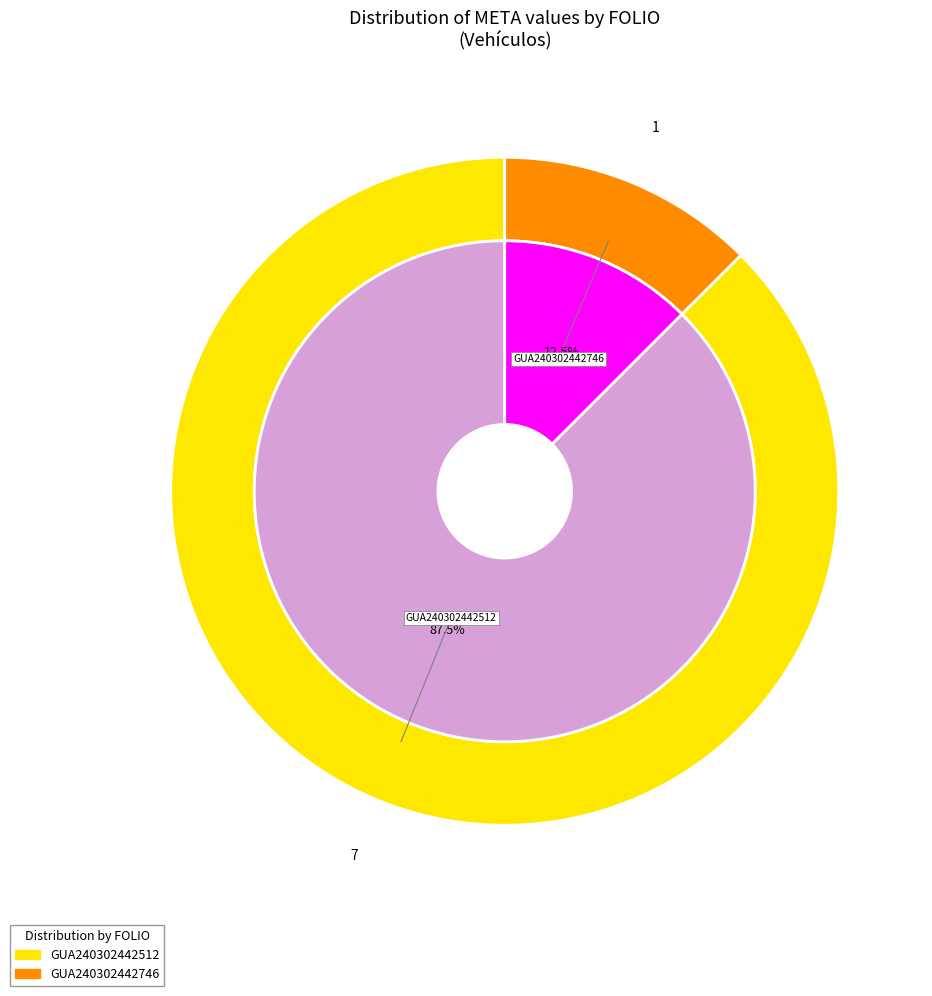

Does GUA240302442746 represent more than half of the total?

No